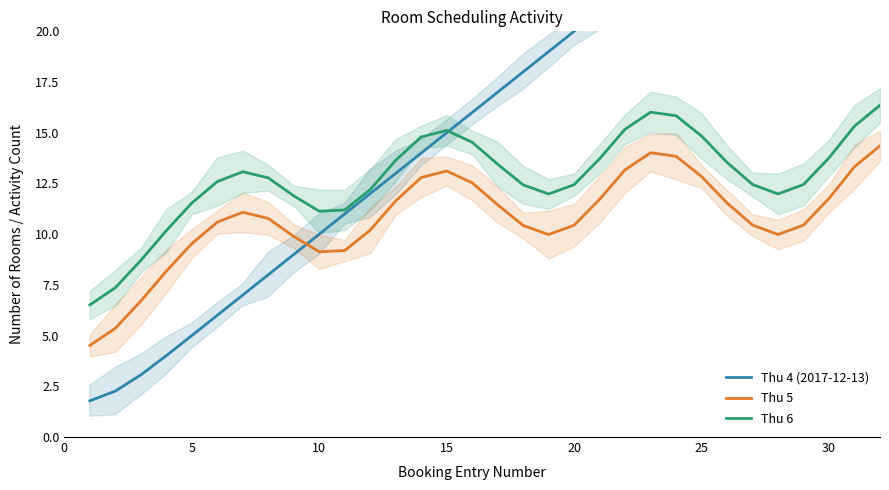

True or false: Thu 6 and Thu 5 intersect in this chart.

False